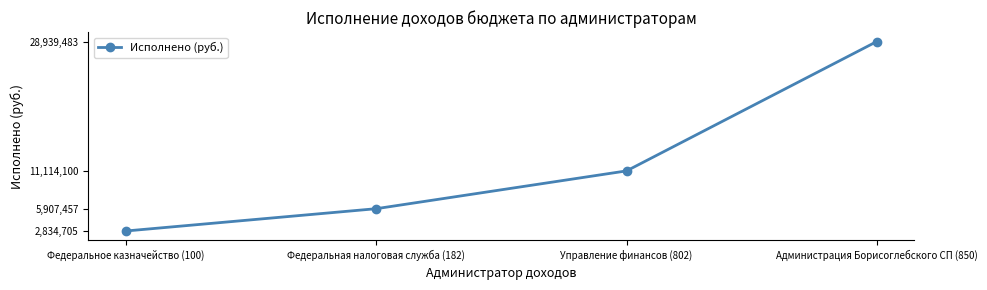

Reading right to left, what are all the values shown in this chart?

28939482.9	11114100.0	5907457.5	2834705.4